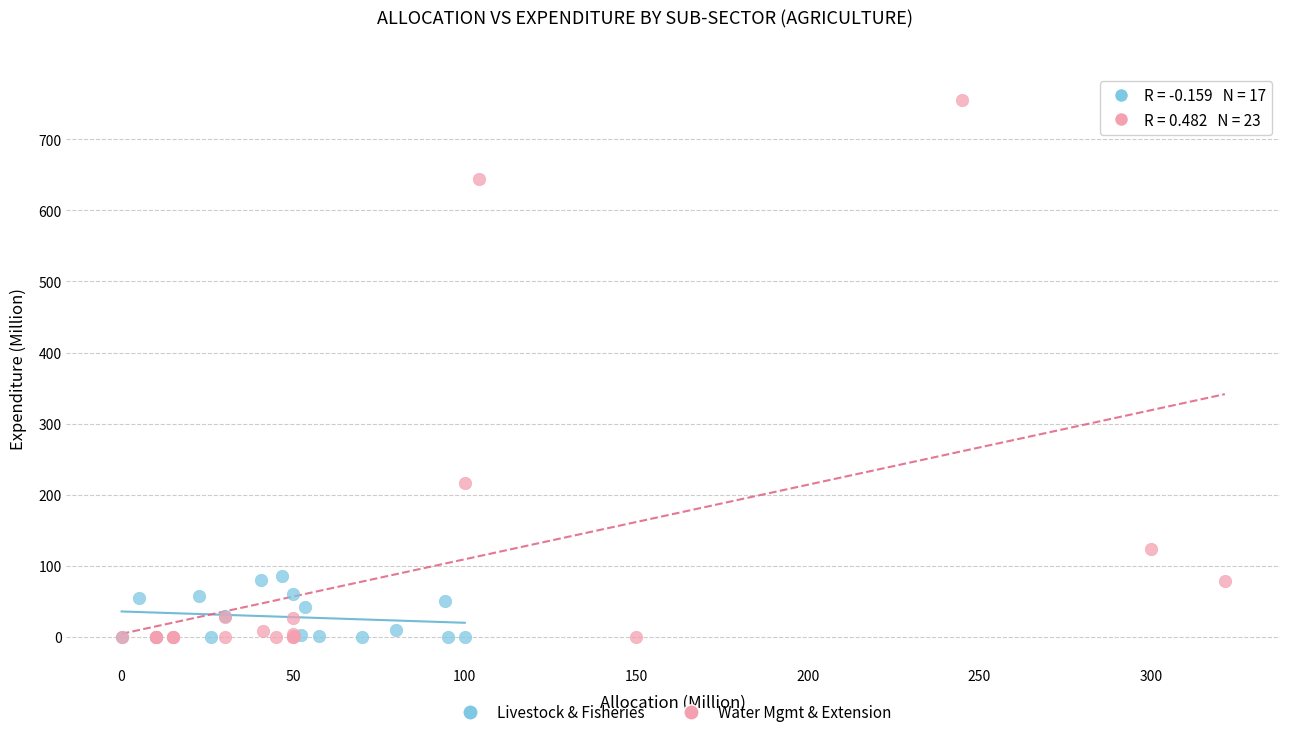

Which series has the widest spread of Y values?

Water Mgmt & Extension